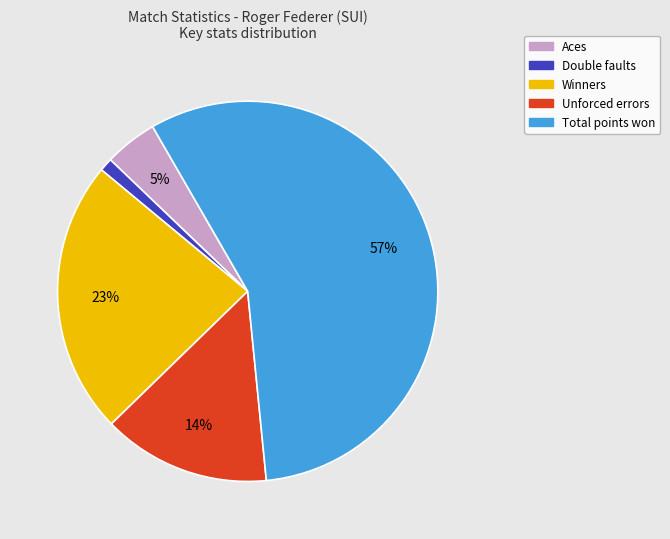

True or false: Total points won accounts for 57% of the total.

True